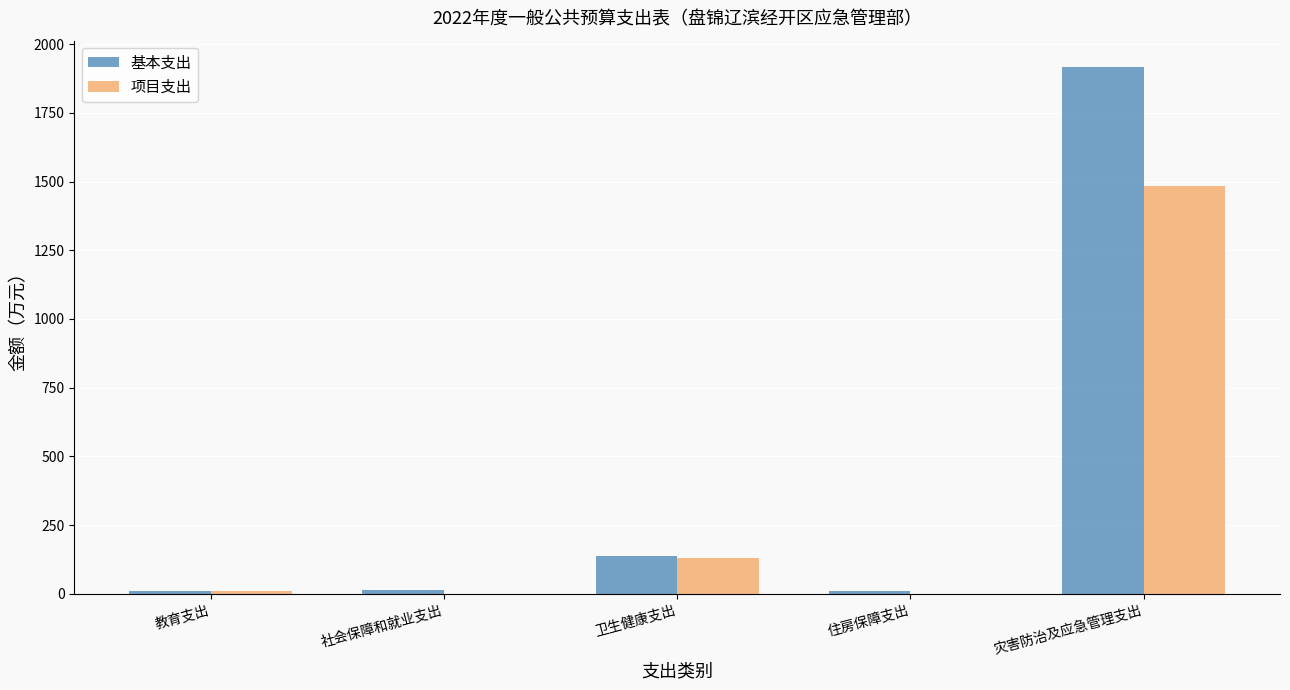

Which label corresponds to the largest value in the chart?

灾害防治及应急管理支出